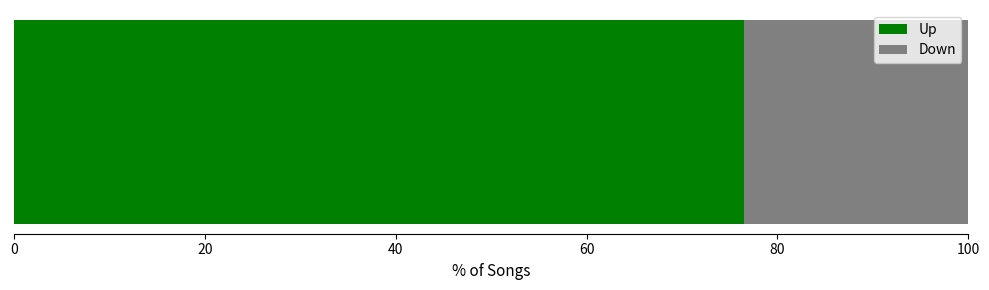

How many series are shown in this chart?

2